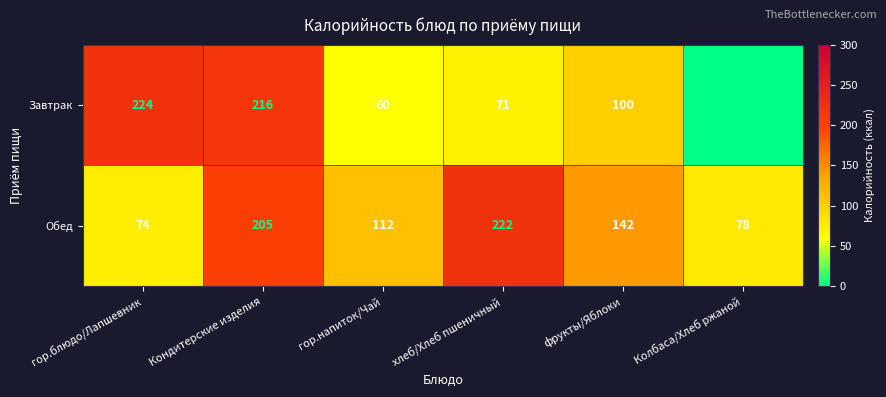

What is the difference between the highest and lowest values at Колбаса/Хлеб ржаной?

78.0